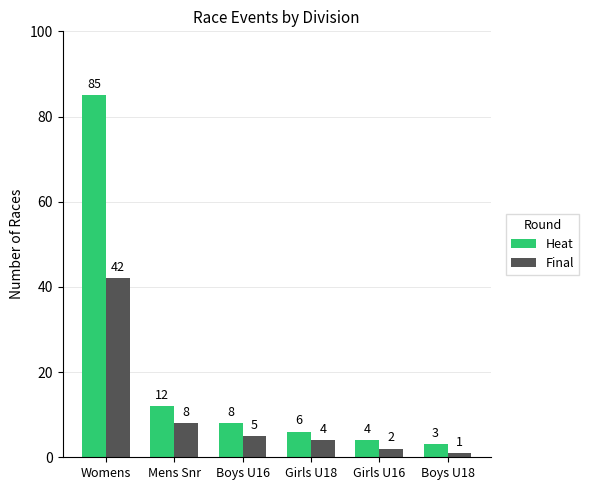

Rank the series by their average value, from lowest to highest.

Final, Heat